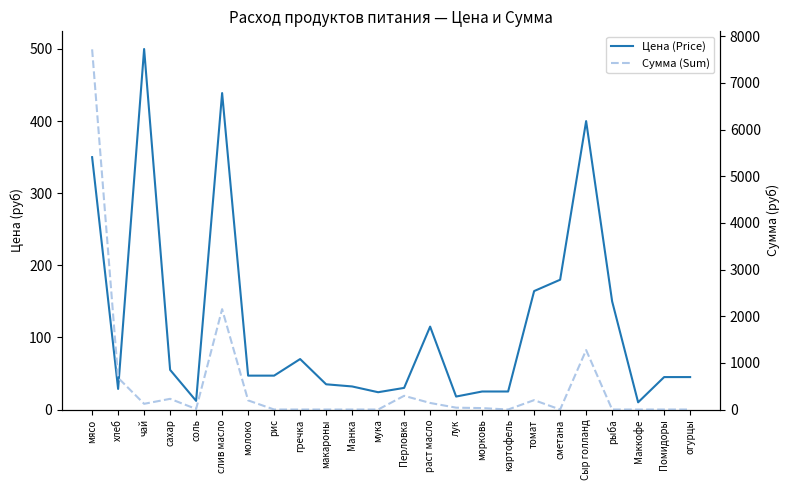

Between морковь and рыба, which is larger?

рыба